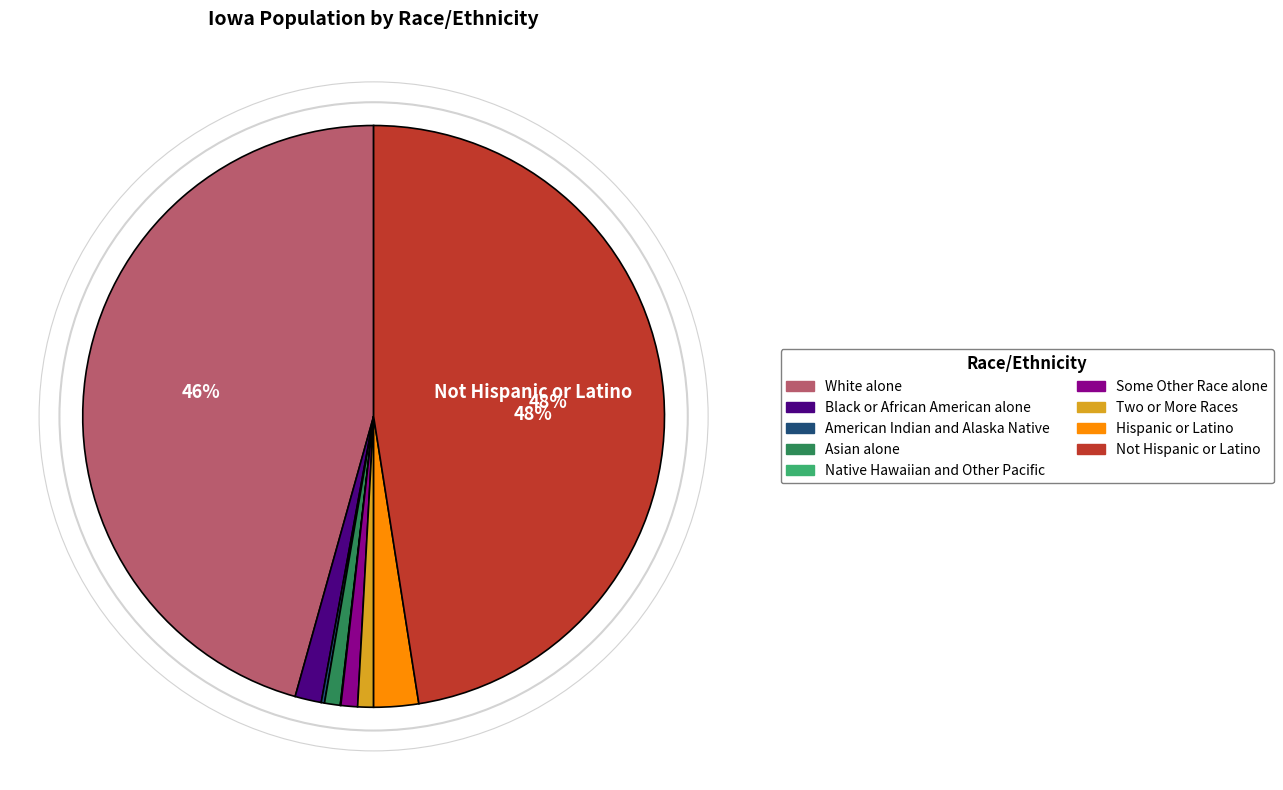

Is there any slice that represents more than half of the pie?

No